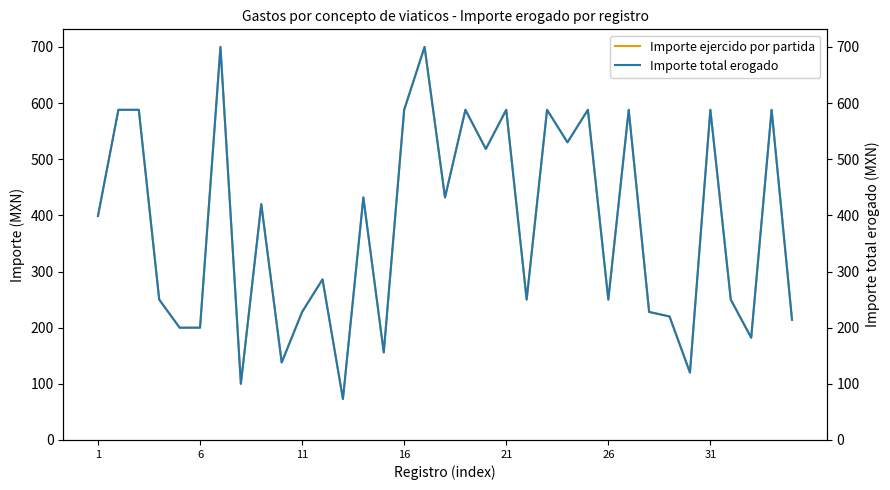

Is it true that Importe ejercido por partida equals 858.6 at 26?

False